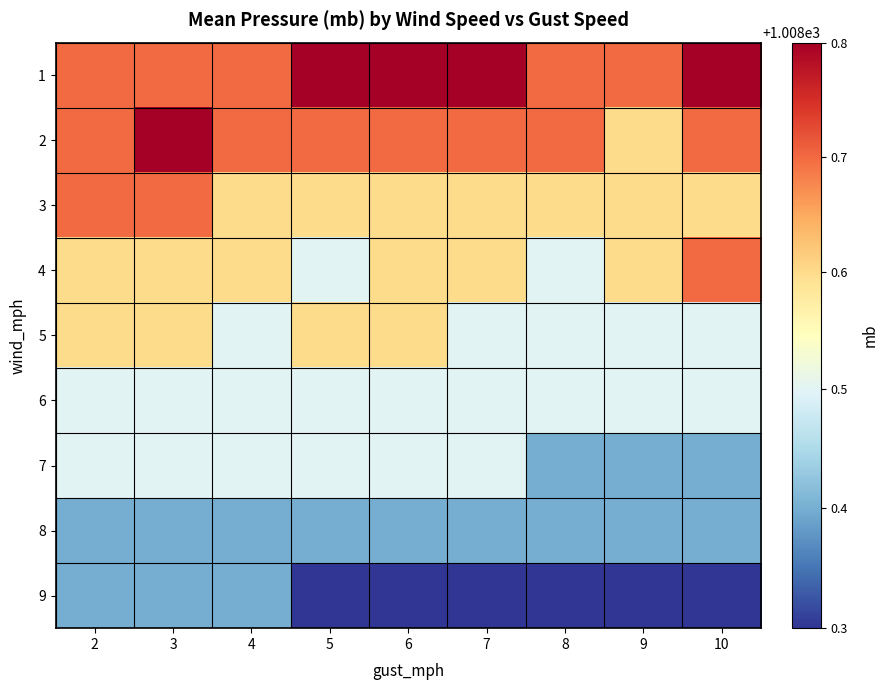

Which label corresponds to the largest value in the chart?

5